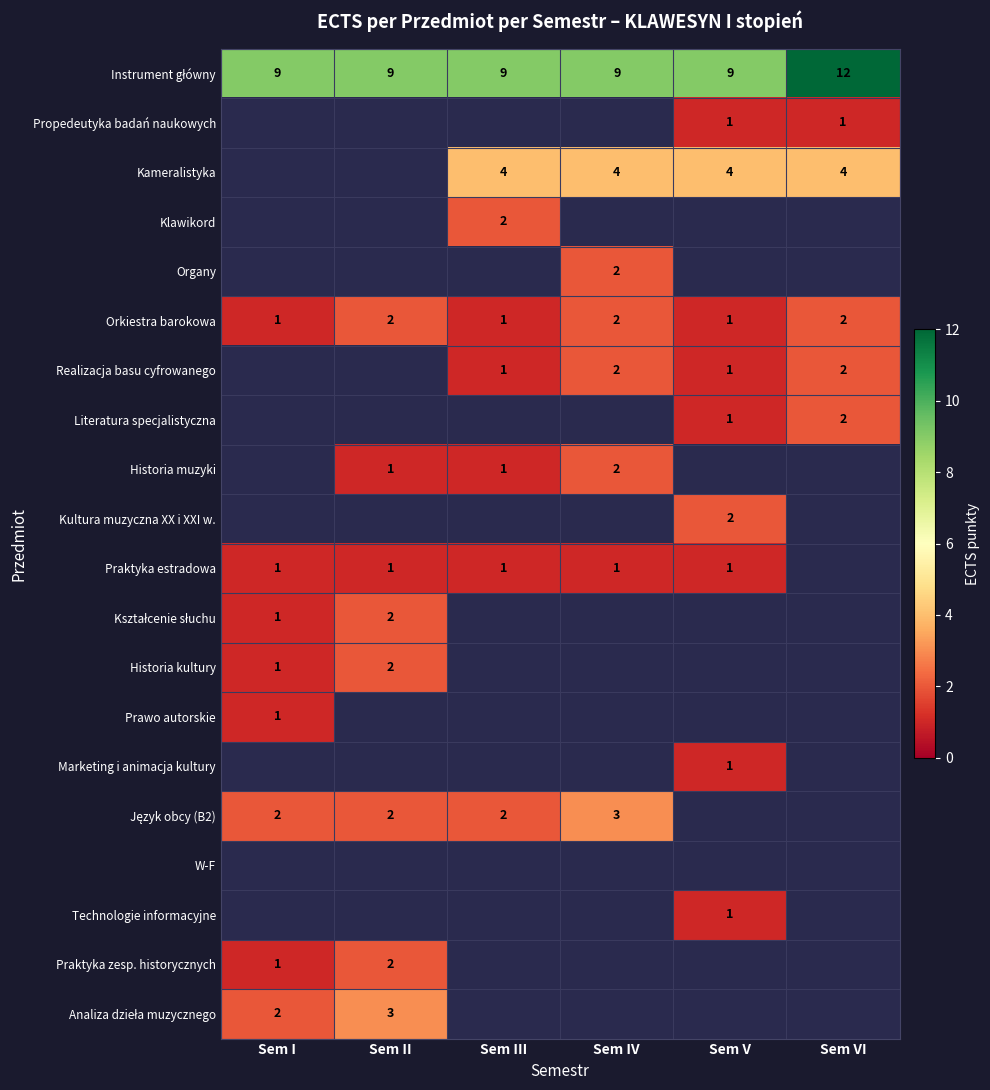

The value of Praktyka estradowa at Sem IV is 2. True or false?

False